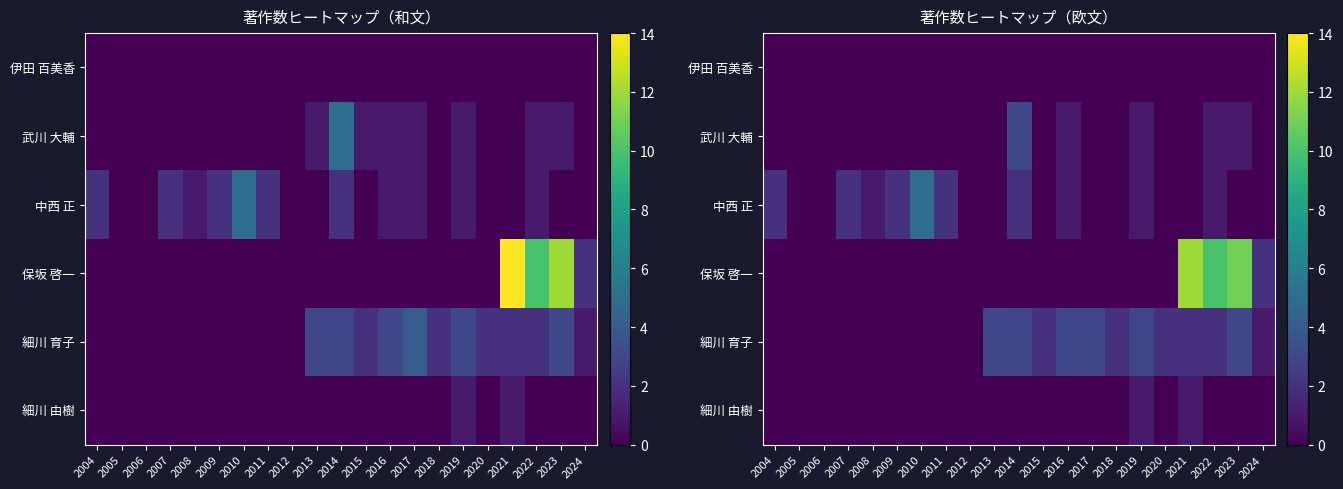

Between 2010 and 2023, which series saw the biggest shift?

保坂 啓一